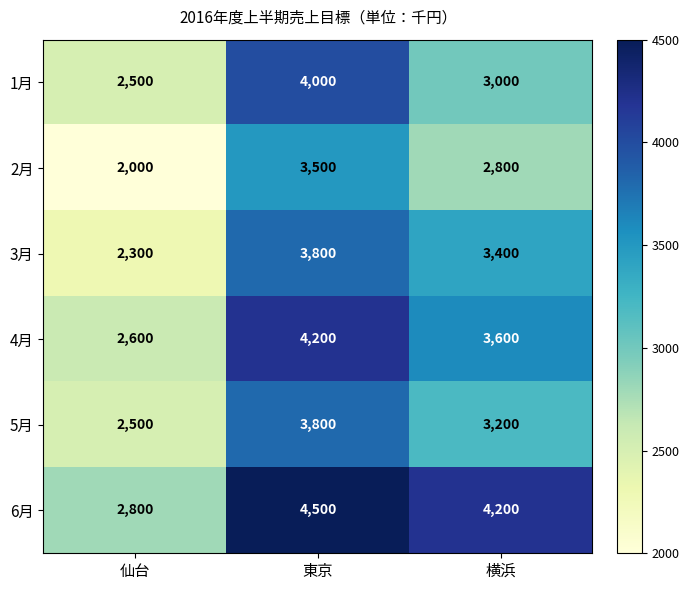

List the labels in order of 2月 value, largest first.

東京, 横浜, 仙台